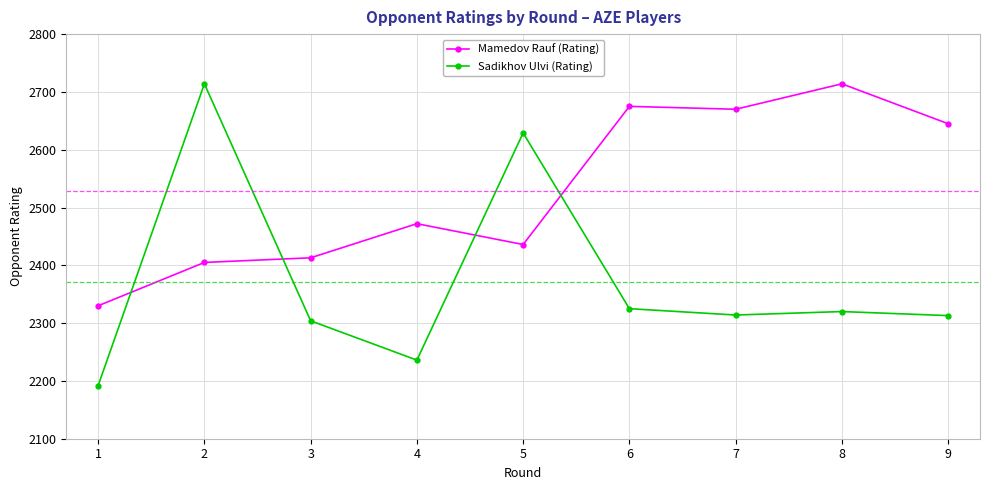

The Mamedov Rauf (Rating) series shows 2670 at 7. True or false?

True